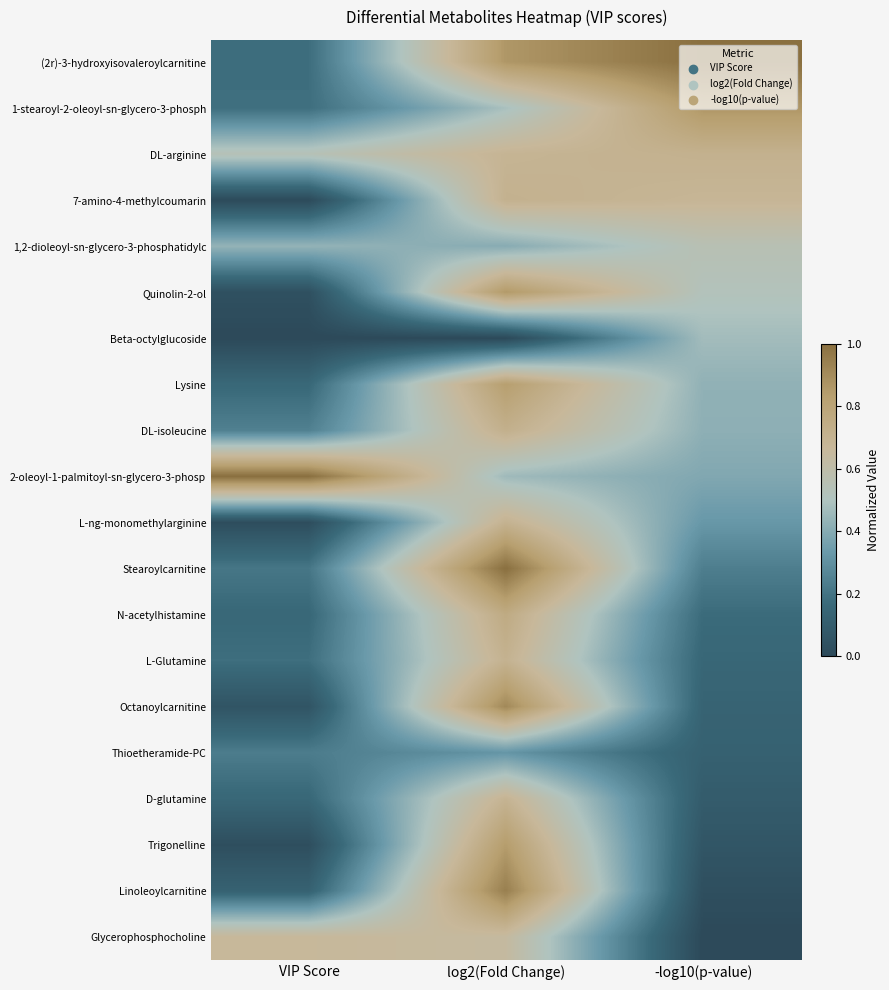

At which category does the chart reach its minimum across all series?

VIP Score